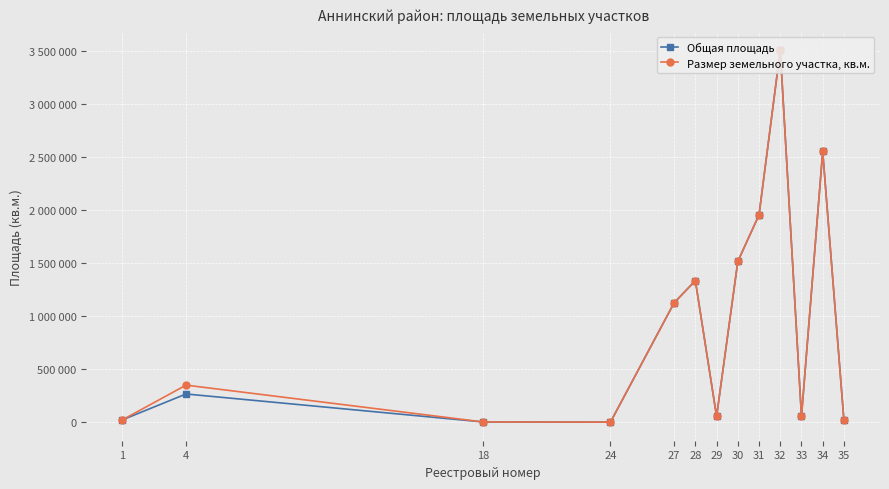

What are all the series names shown in the legend?

Общая площадь, Размер земельного участка, кв.м.